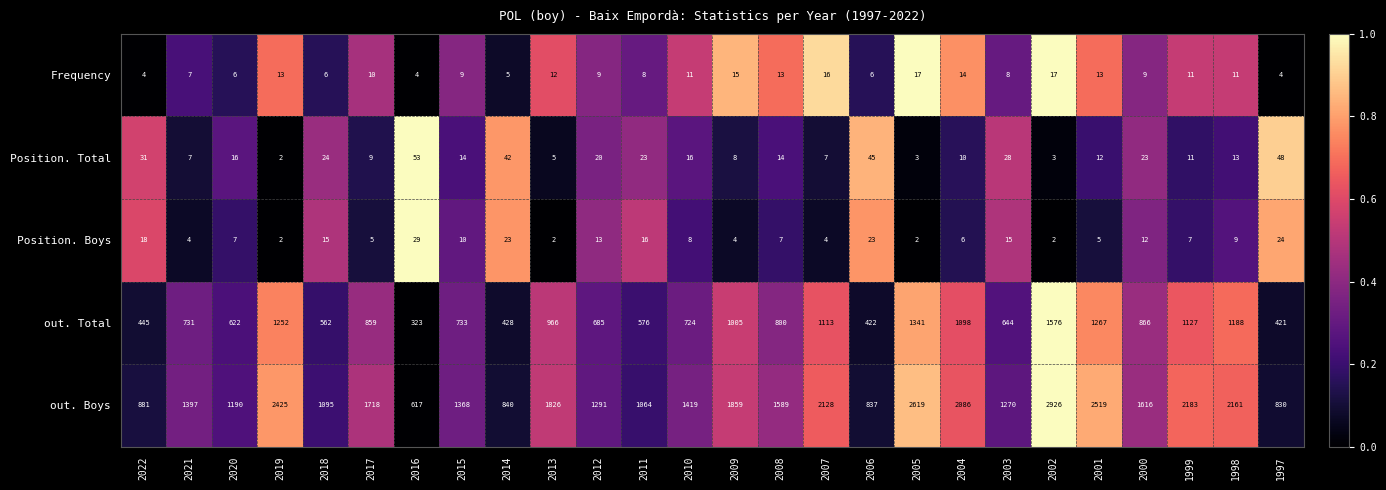

What is the difference between the maximum and second lowest values in the Frequency series?

13